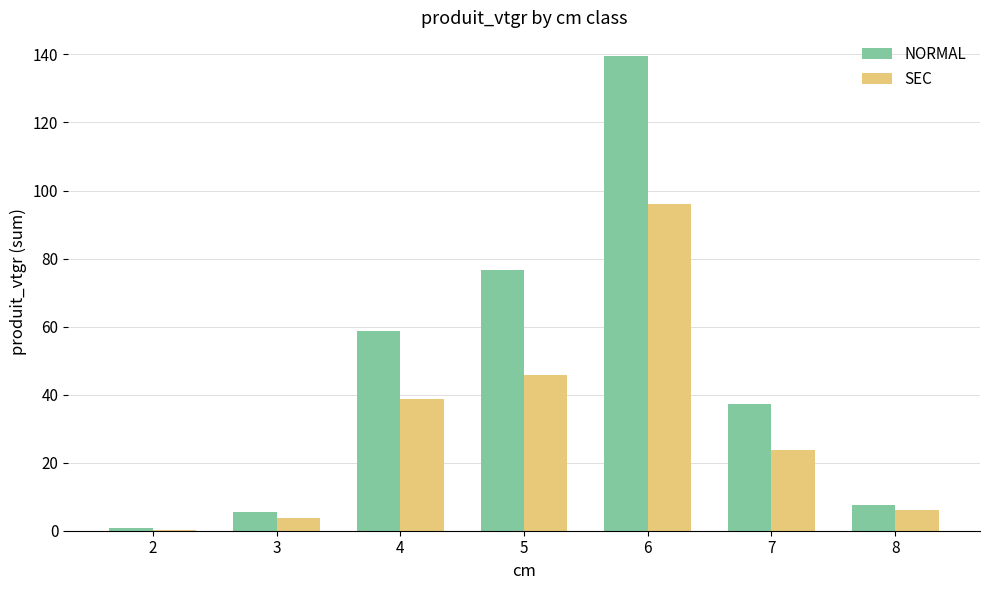

What is the maximum value shown in the chart?

139.5